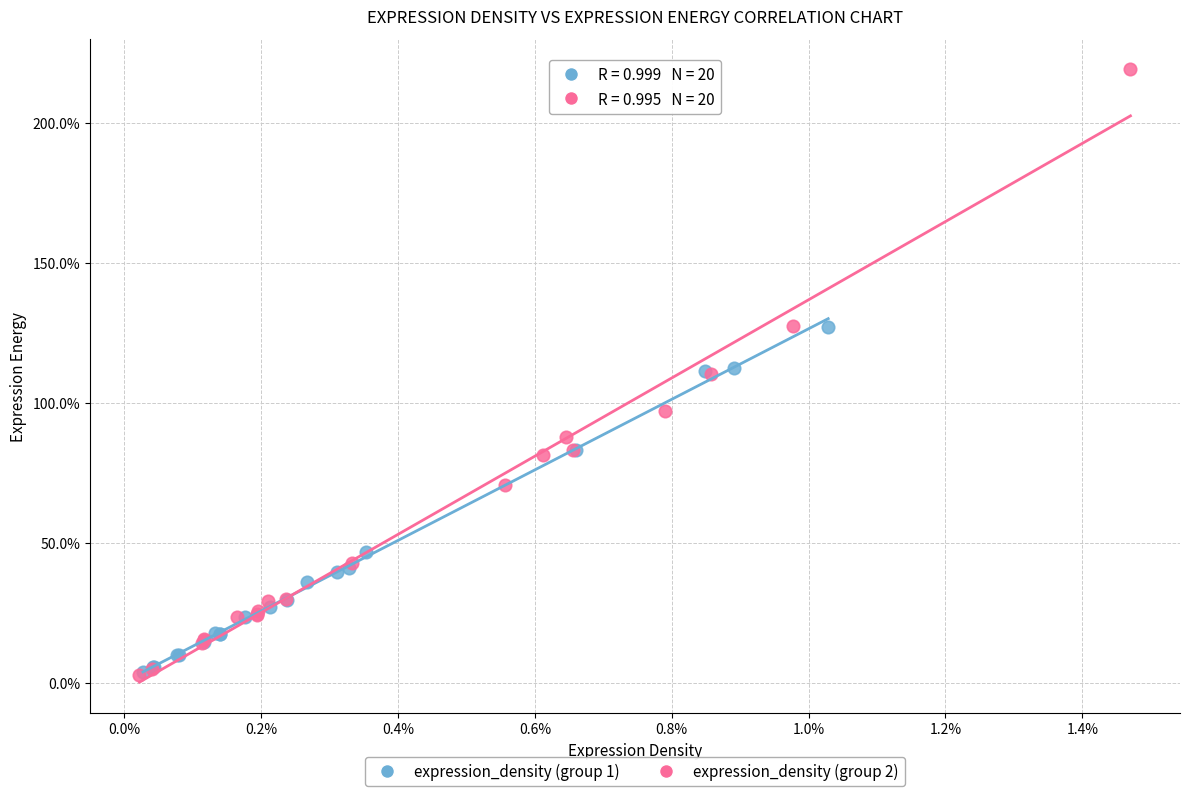

Which series contains the highest Y value?

expression_density (group 2)